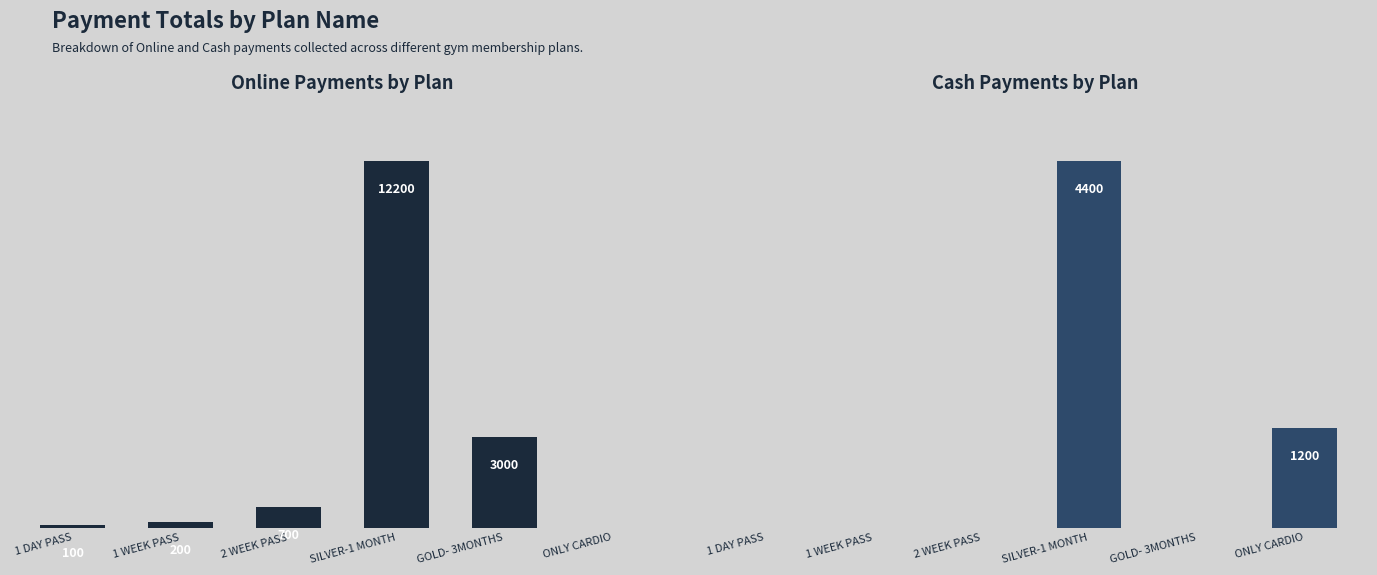

The Cash Payments by Plan series shows 1735 at 2 WEEK PASS. True or false?

False